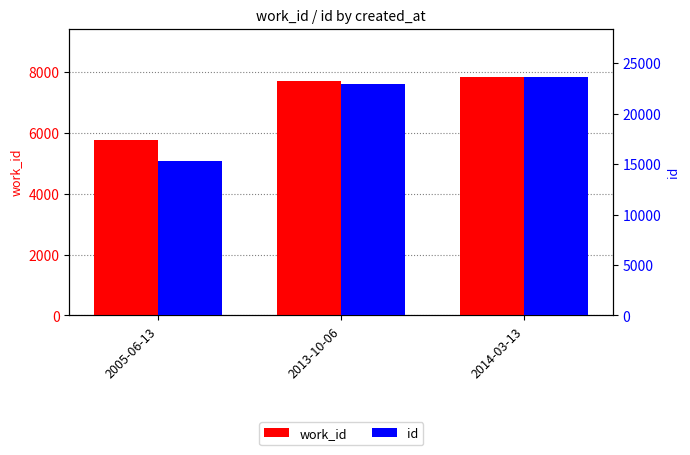

What is the sum of the work_id values at 2014-03-13 and 2005-06-13?

13613